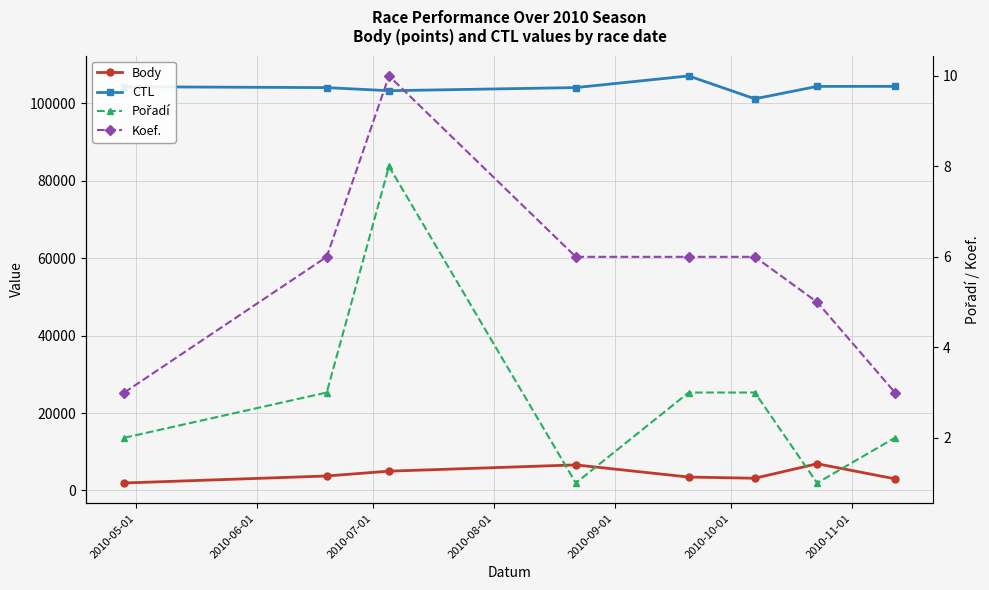

Read the CTL value at 2010-11-01, to the nearest 100.

104300